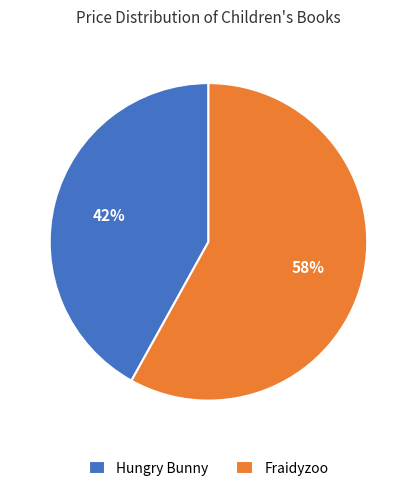

Is it true that Hungry Bunny is 53% of the pie?

False